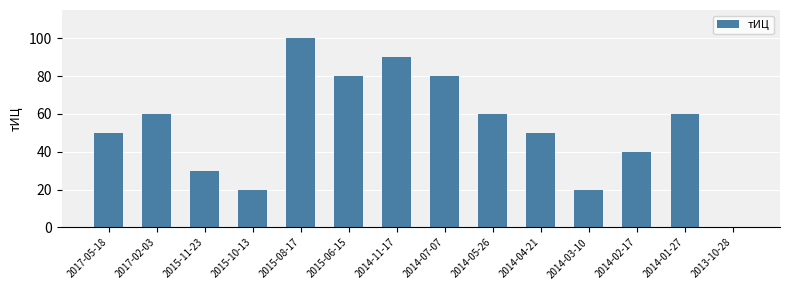

Which has a higher value, 2014-03-10 or 2013-10-28?

2014-03-10